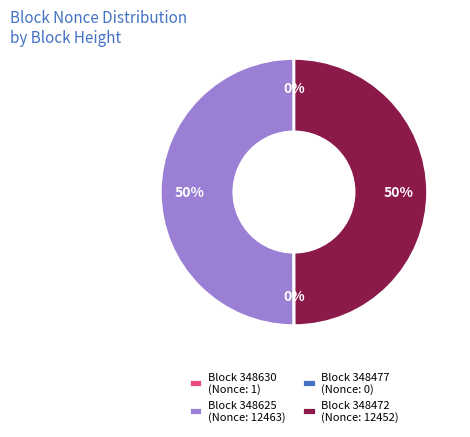

Combined, do Block 348472 (Nonce: 12452) and Block 348625 (Nonce: 12463) account for over 50%?

Yes